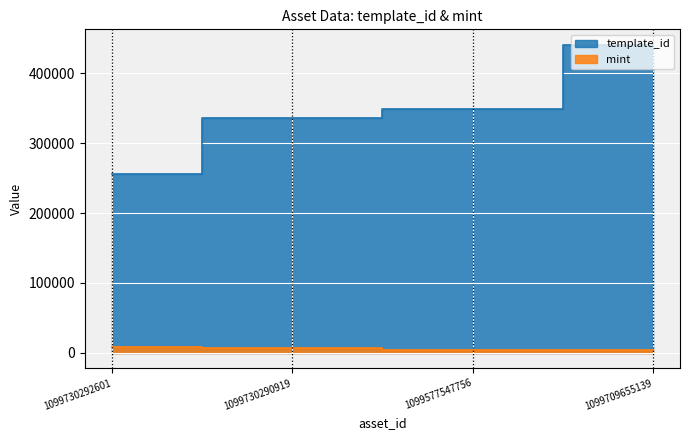

Reading right to left, extract all data points from this chart.

template_id: 1099709655139=440886	1099577547756=349523	1099730290919=336643	1099730292601=256179
mint: 1099709655139=4082	1099577547756=4390	1099730290919=6454	1099730292601=8762